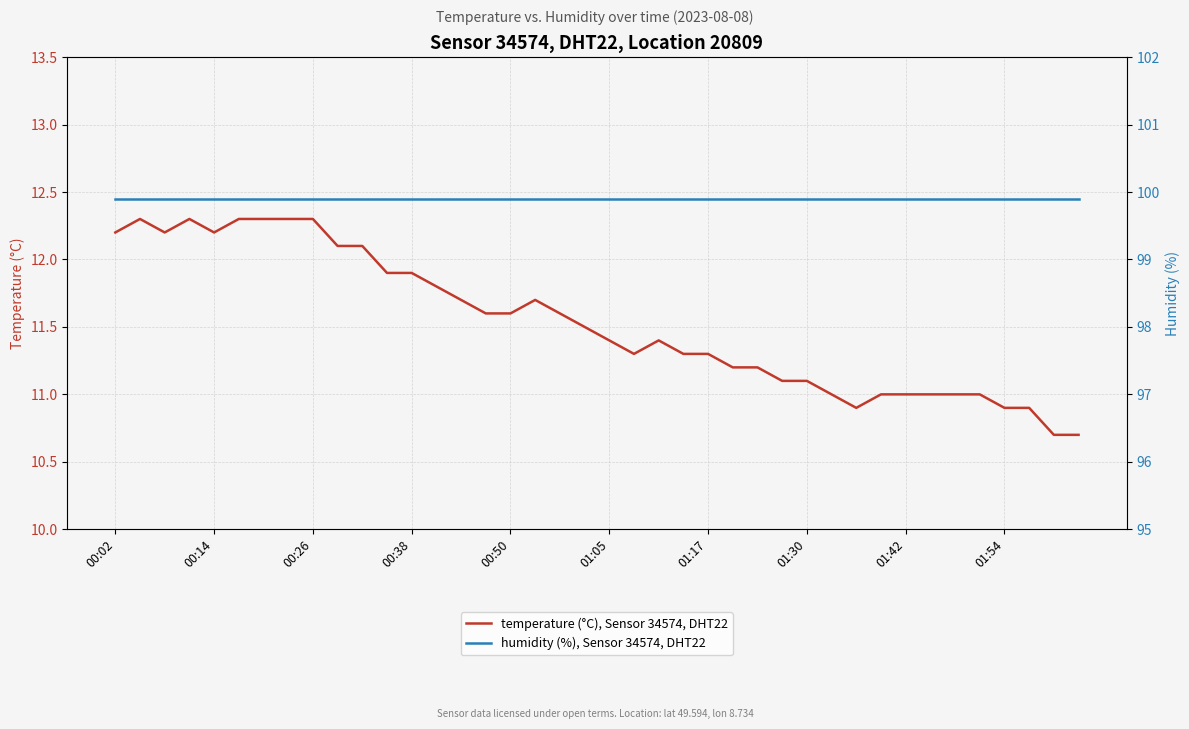

How many interior local valleys does the temperature (°C), Sensor 34574, DHT22 series have?

4